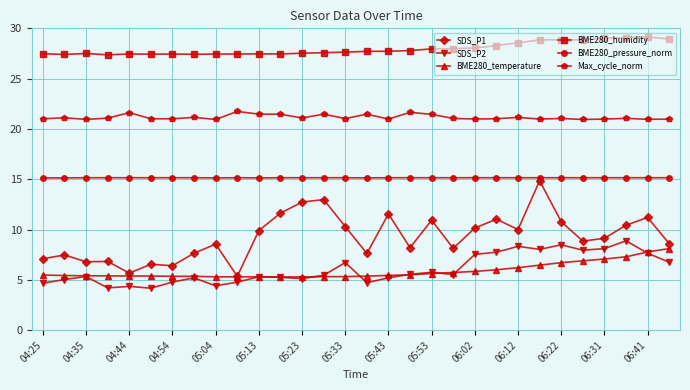

Which series has the largest total across all categories?

BME280_humidity